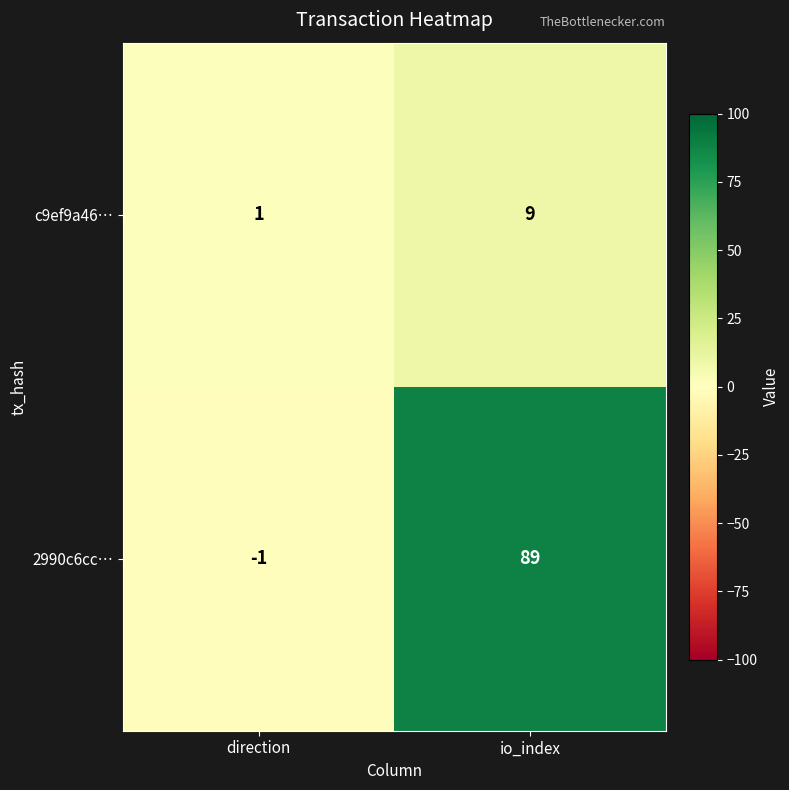

What is the sum of all 2990c6cc… values?

88